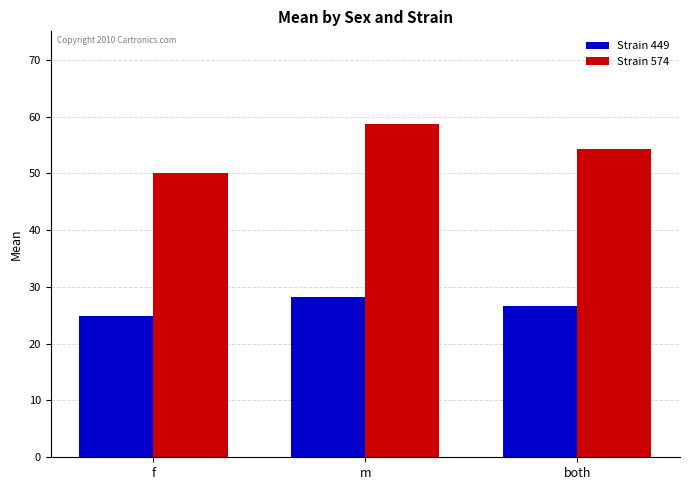

Reading left to right, extract all data points from this chart.

Strain 449: f=24.9	m=28.3	both=26.6
Strain 574: f=50.0	m=58.7	both=54.3